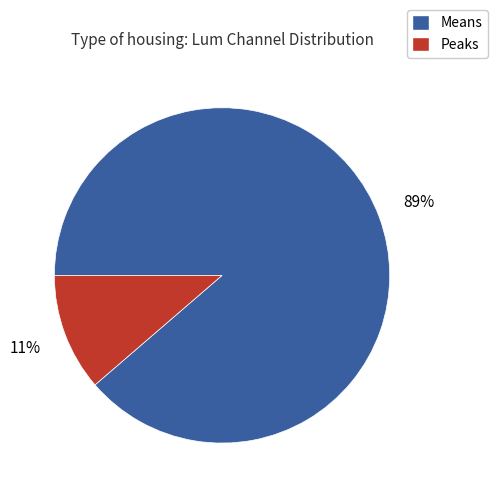

The Peaks slice represents 11% of the pie. True or false?

True